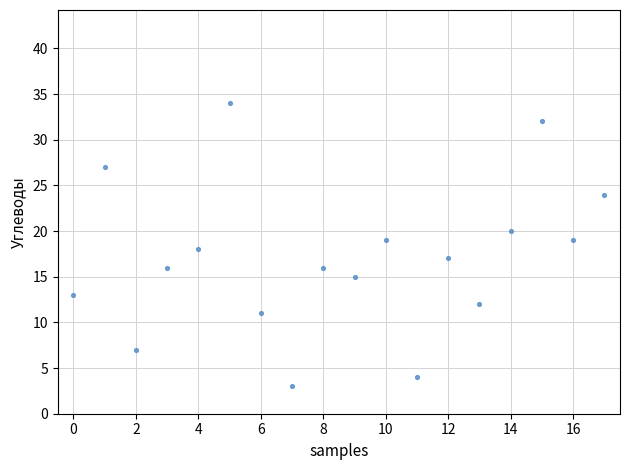

What is the range of Y values (max minus min)?

31